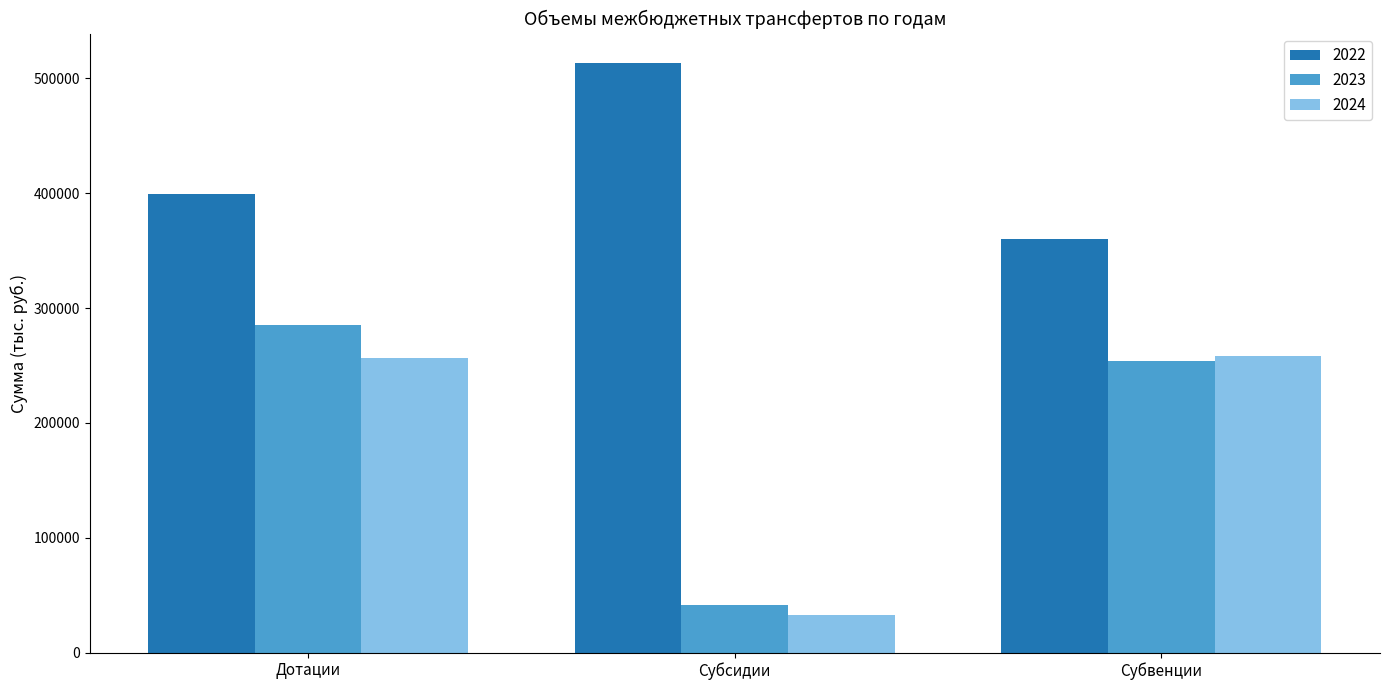

List the labels in order of 2023 value, largest first.

Дотации, Субвенции, Субсидии